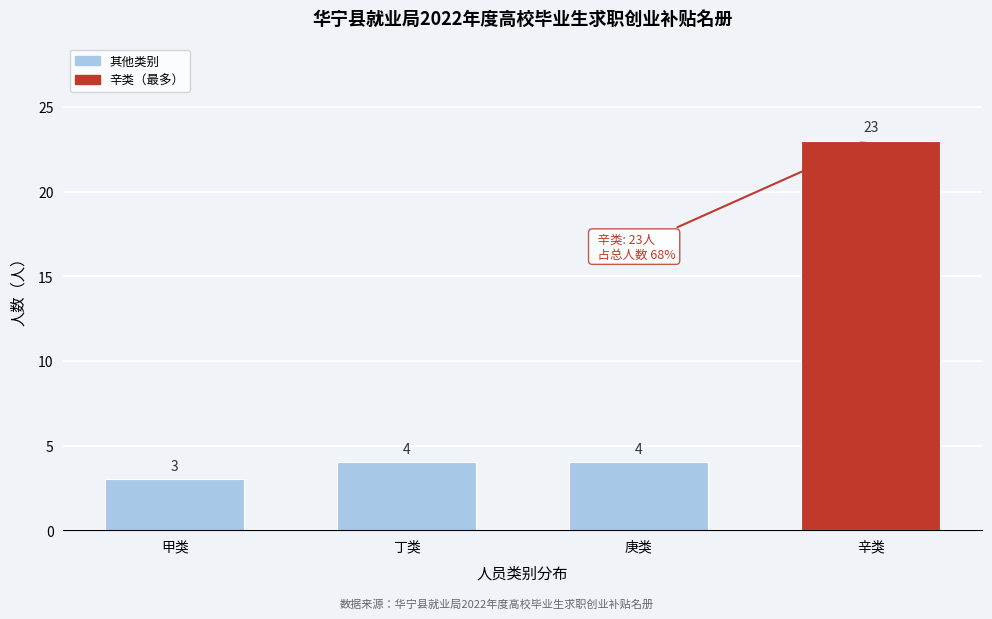

Reading left to right, transcribe all the data shown in this chart.

甲类=3	丁类=4	庚类=4	辛类=23